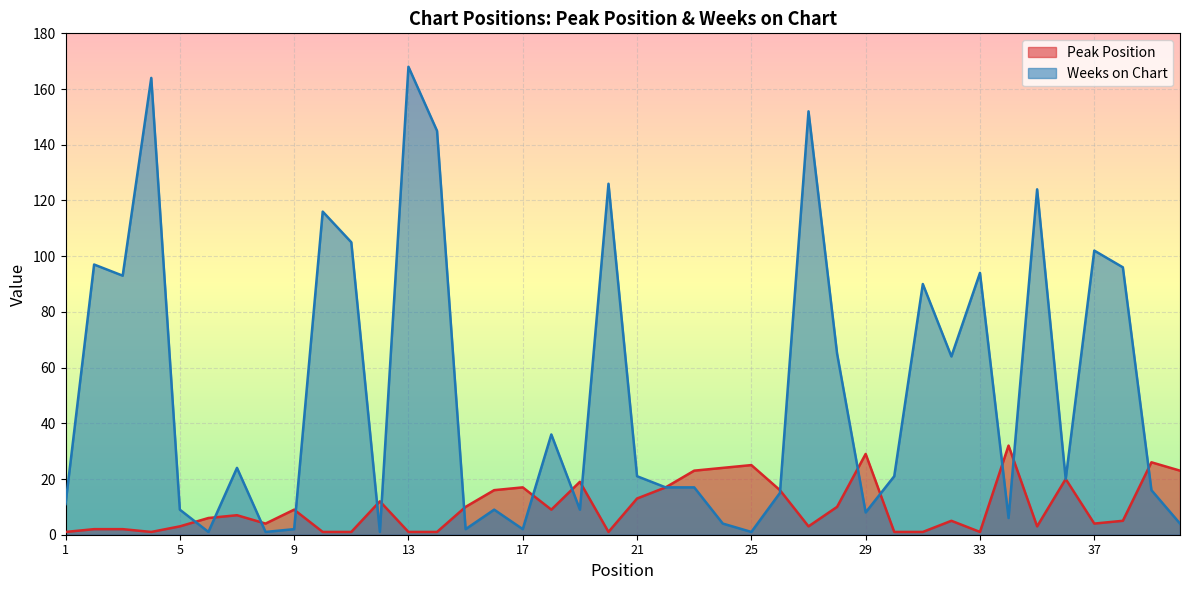

At which label is Weeks on Chart closest to 84?

31